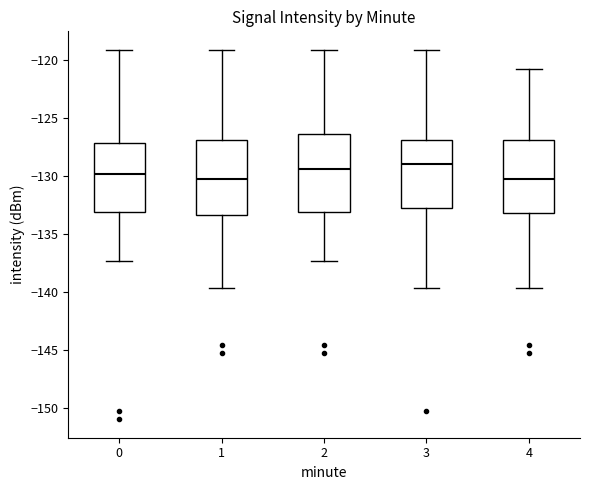

Where does the median line of the box at x = 3 sit on the y-axis? The values are not printed on the chart, so give them approximately, as read against the axis.

-129.0